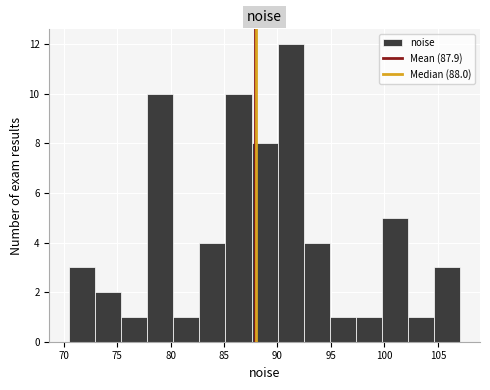

Reading left to right, transcribe this chart: for each bar, give the range it covers on the x-axis and its height. Neither the bar edges nor the heights are printed on the chart, so give them approximately, as read against the axes.

70.5 to 73.0: 3
73.0 to 75.5: 2
75.5 to 78.0: 1
78.0 to 80.5: 10
80.5 to 82.5: 1
82.5 to 85.0: 4
85.0 to 87.5: 10
87.5 to 90.0: 8
90.0 to 92.5: 12
92.5 to 95.0: 4
95.0 to 97.5: 1
97.5 to 100.0: 1
100.0 to 102.0: 5
102.0 to 104.5: 1
104.5 to 107.0: 3